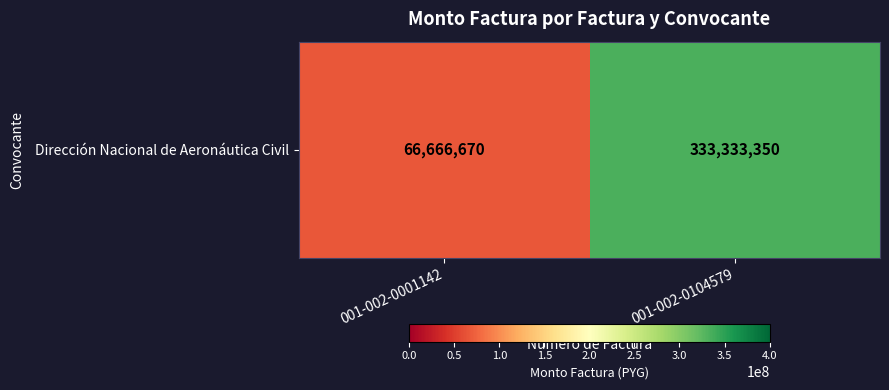

Which has a higher value, 001-002-0001142 or 001-002-0104579?

001-002-0104579